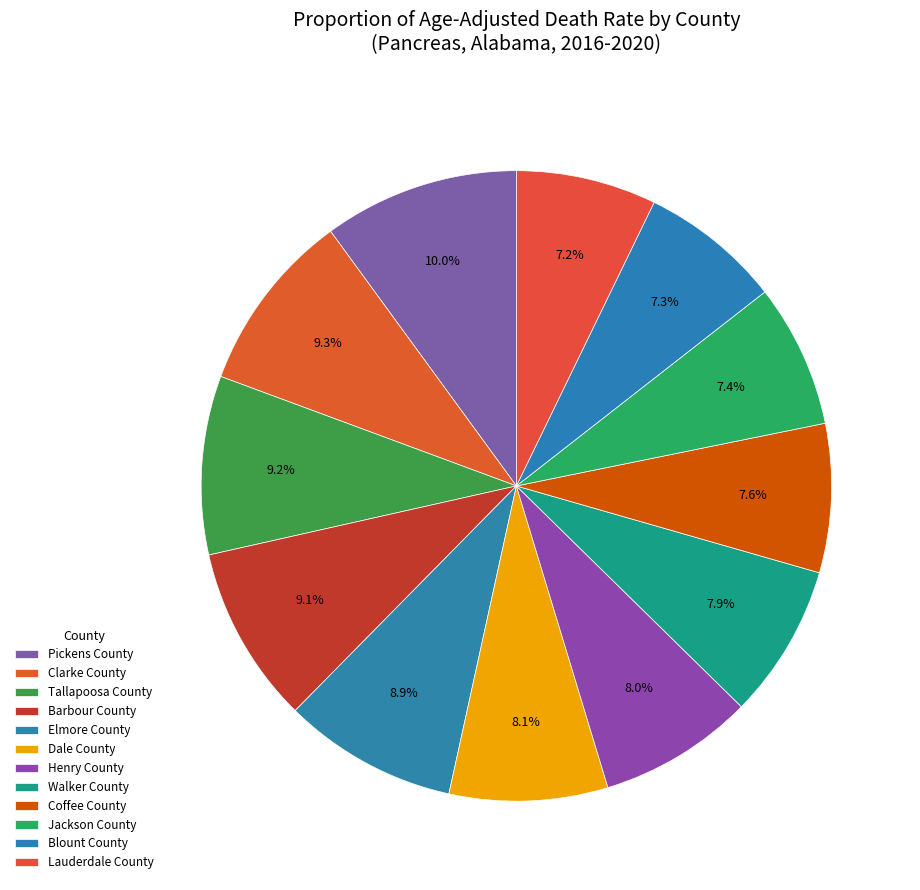

To the nearest percent, what is the average slice percentage?

8%